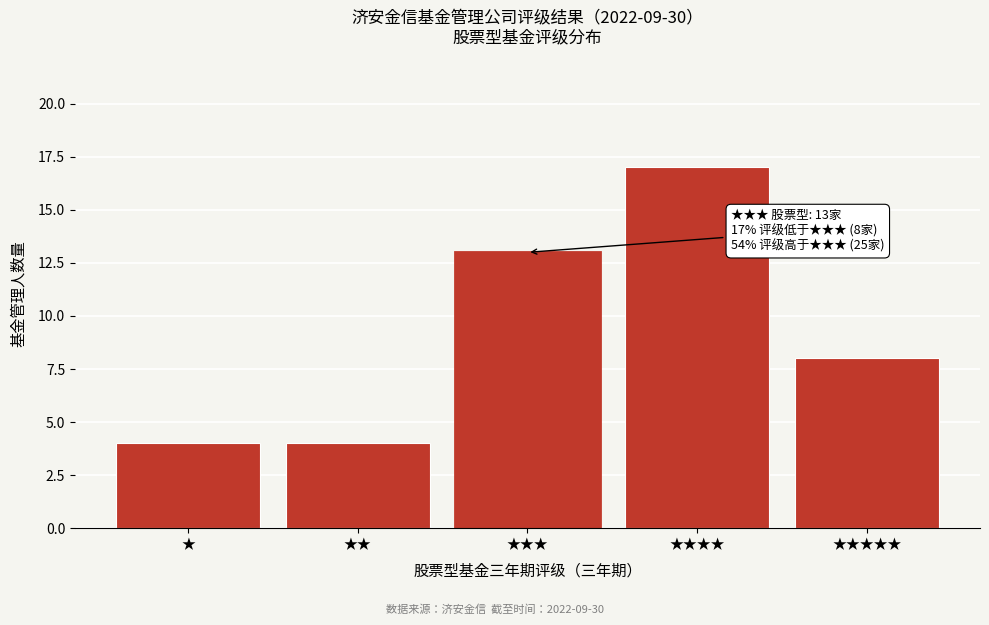

Reading left to right, extract all data points from this chart.

4	4	13	17	8